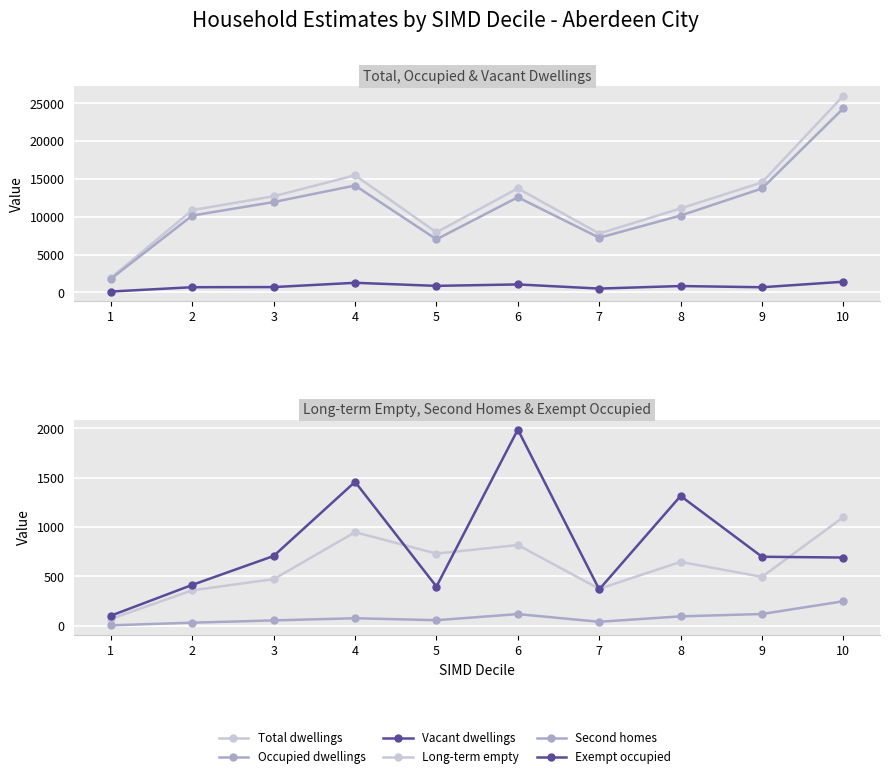

Rank the categories by Occupied dwellings value from lowest to highest.

1, 5, 7, 2, 8, 3, 6, 9, 4, 10